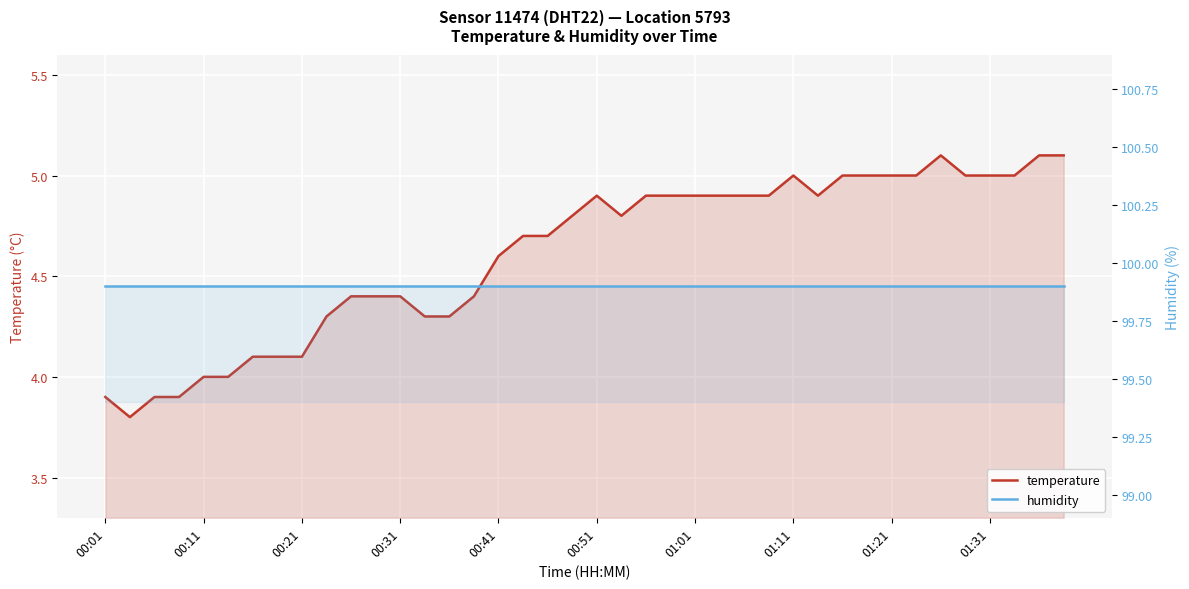

How many interior local peaks does the temperature series have?

3